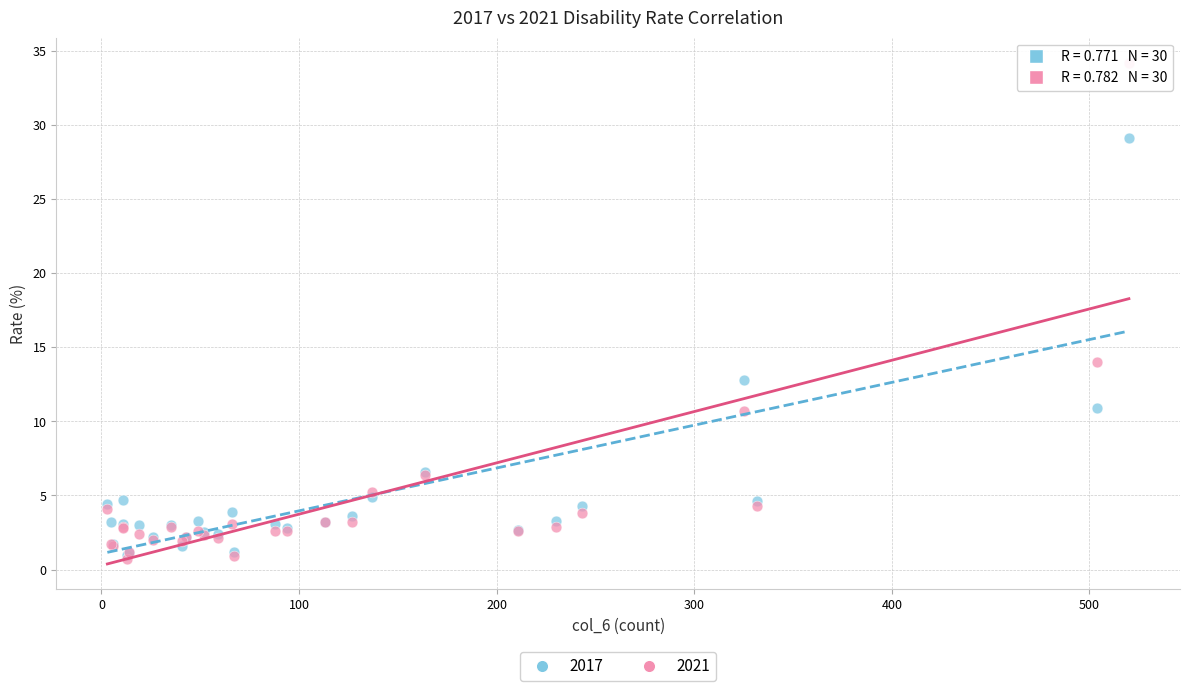

In the 2017 series, what Y value is closest to 15?

12.8